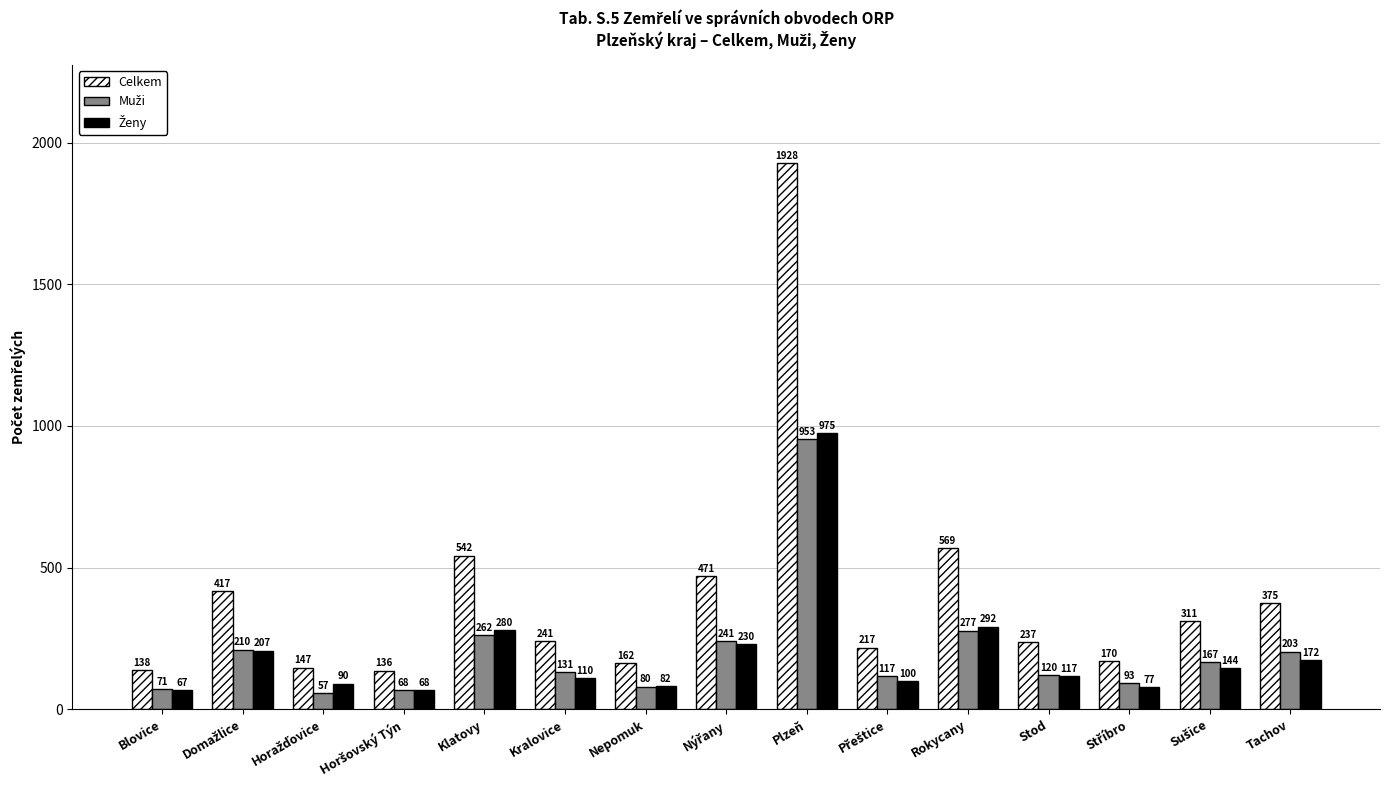

Read the Celkem value at Blovice.

138